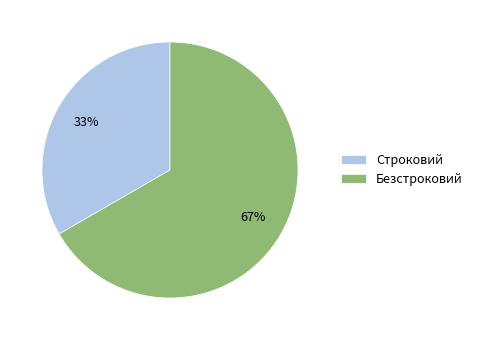

Which slice is the smallest?

Строковий